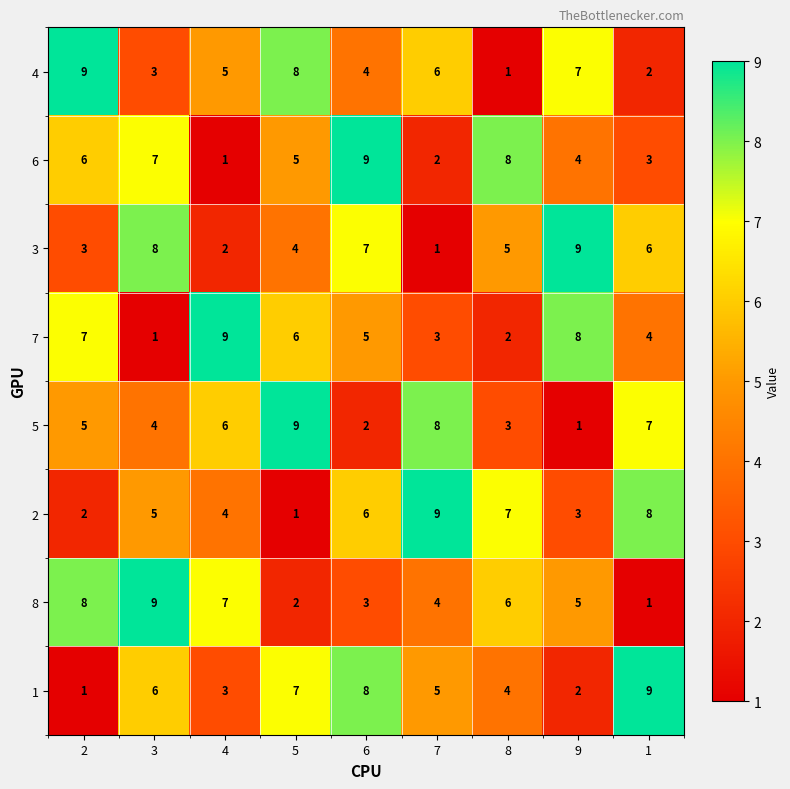

Between 3 and 6, which series saw the biggest shift?

8